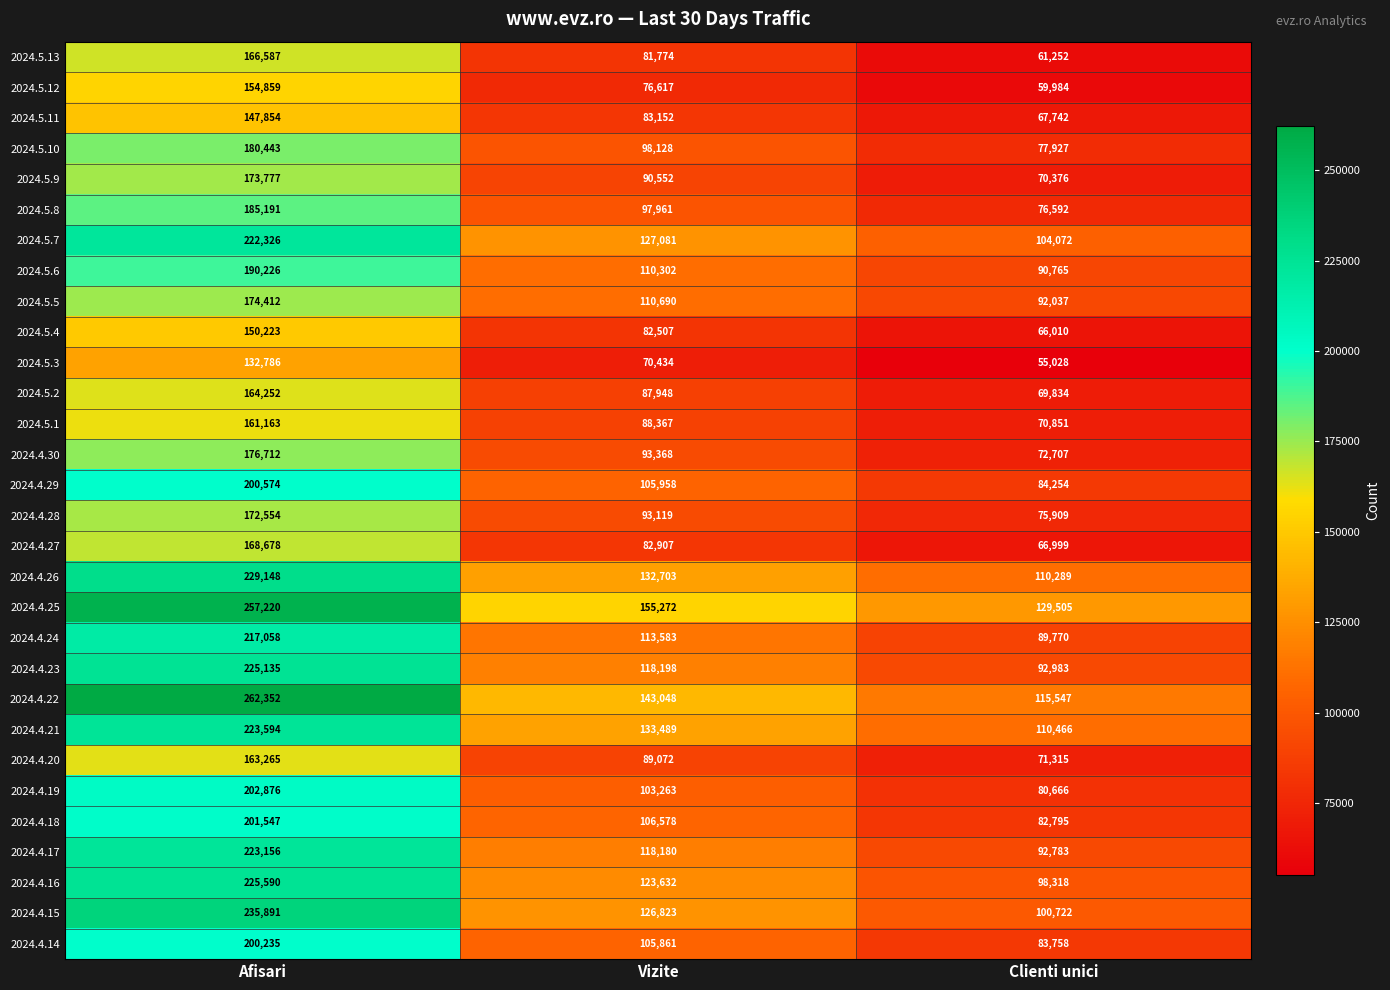

At which category is the sum across all series the highest?

Afisari